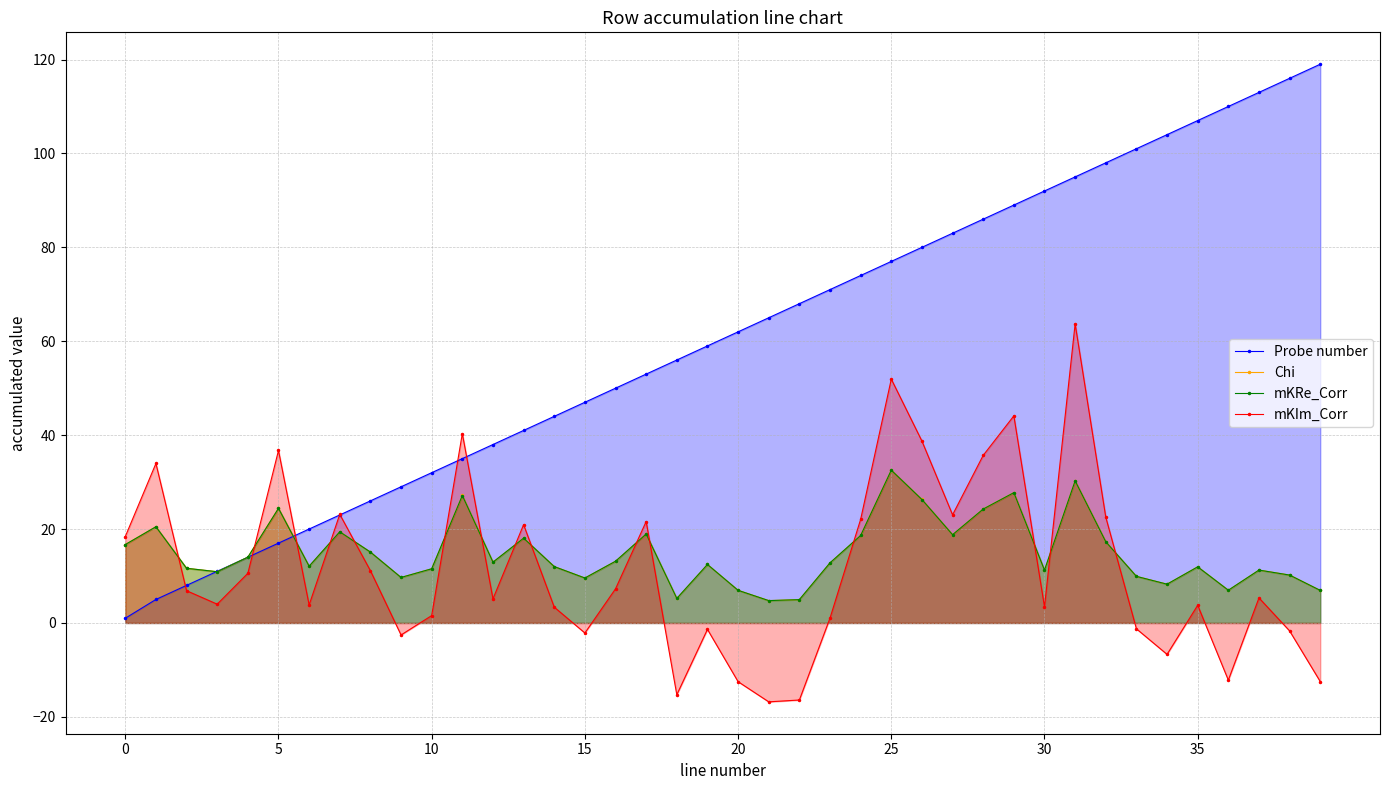

Between 0 and 17, which series saw the biggest shift?

Probe number